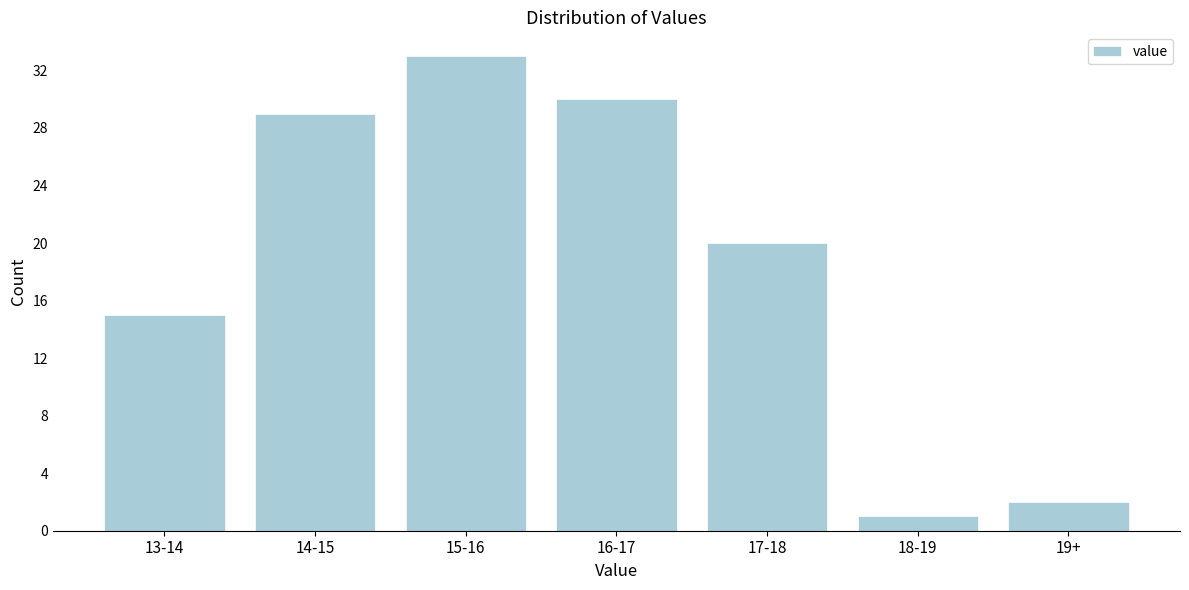

Reading left to right, transcribe all the data shown in this chart.

15	29	33	30	20	1	2